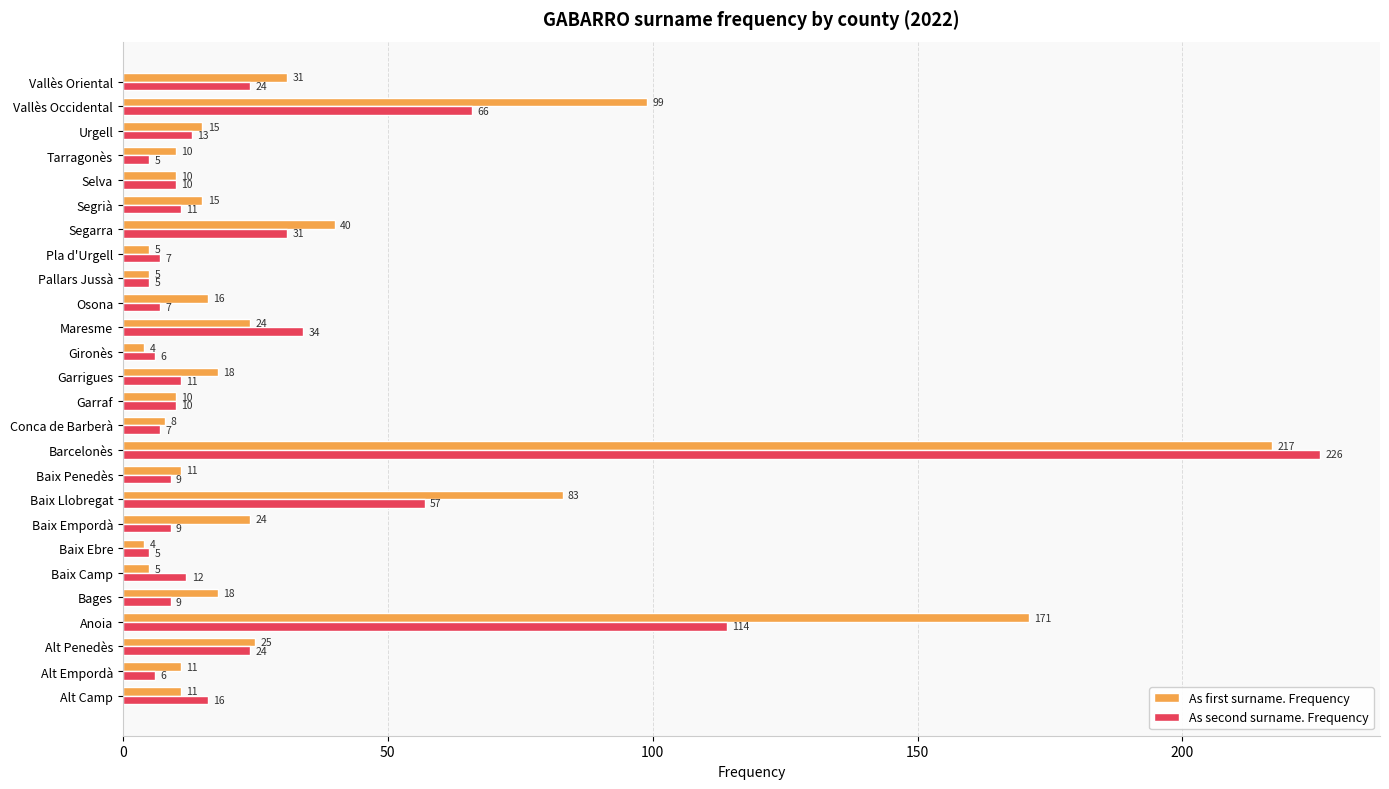

List the series in order of their overall mean, lowest first.

As second surname. Frequency, As first surname. Frequency